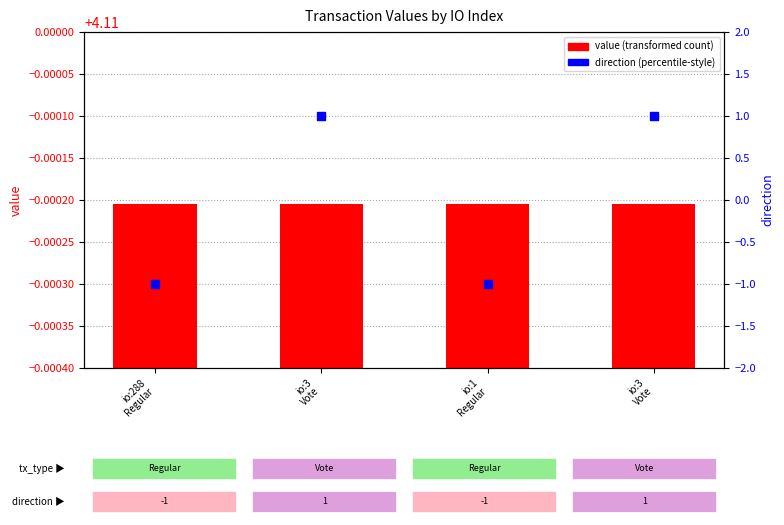

Which series has the largest total across all categories?

value